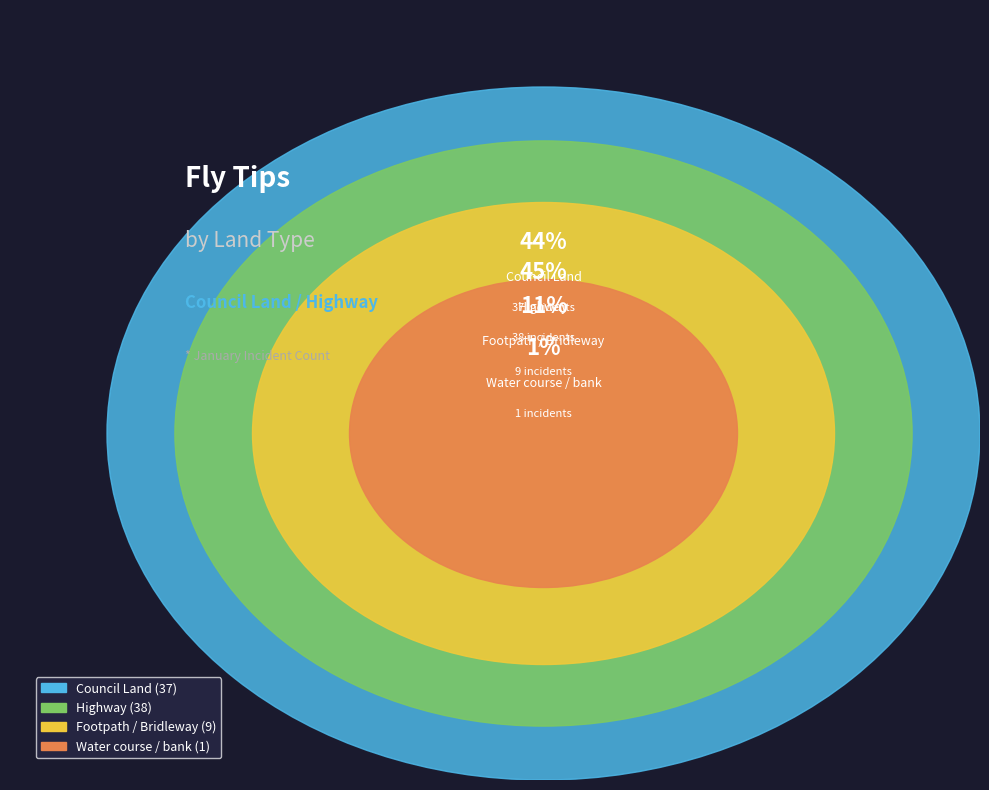

Does any single category account for the majority?

No